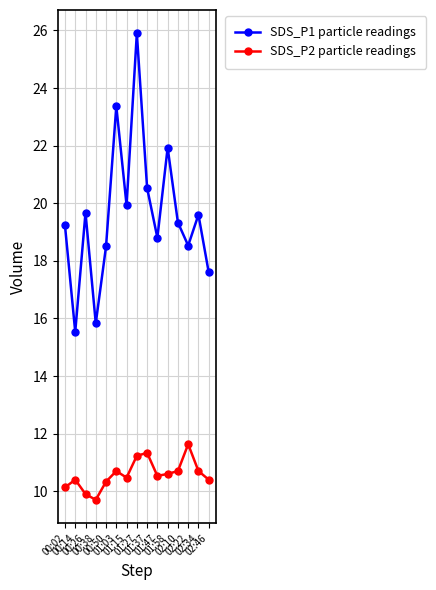

What is the difference between the SDS_P1 particle readings values at 00:38 and 01:37?

4.7